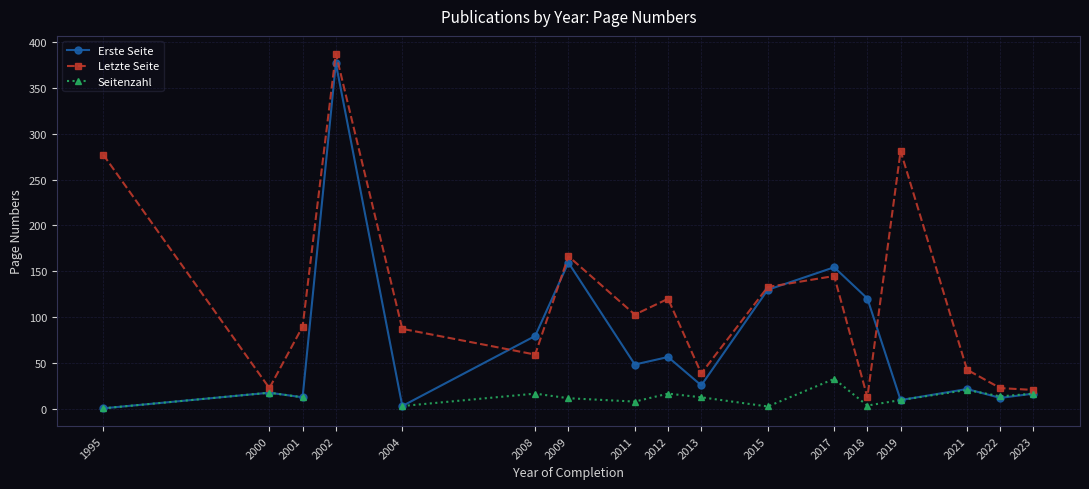

What is the value of the Erste Seite point at the 12th from the left?

154.5